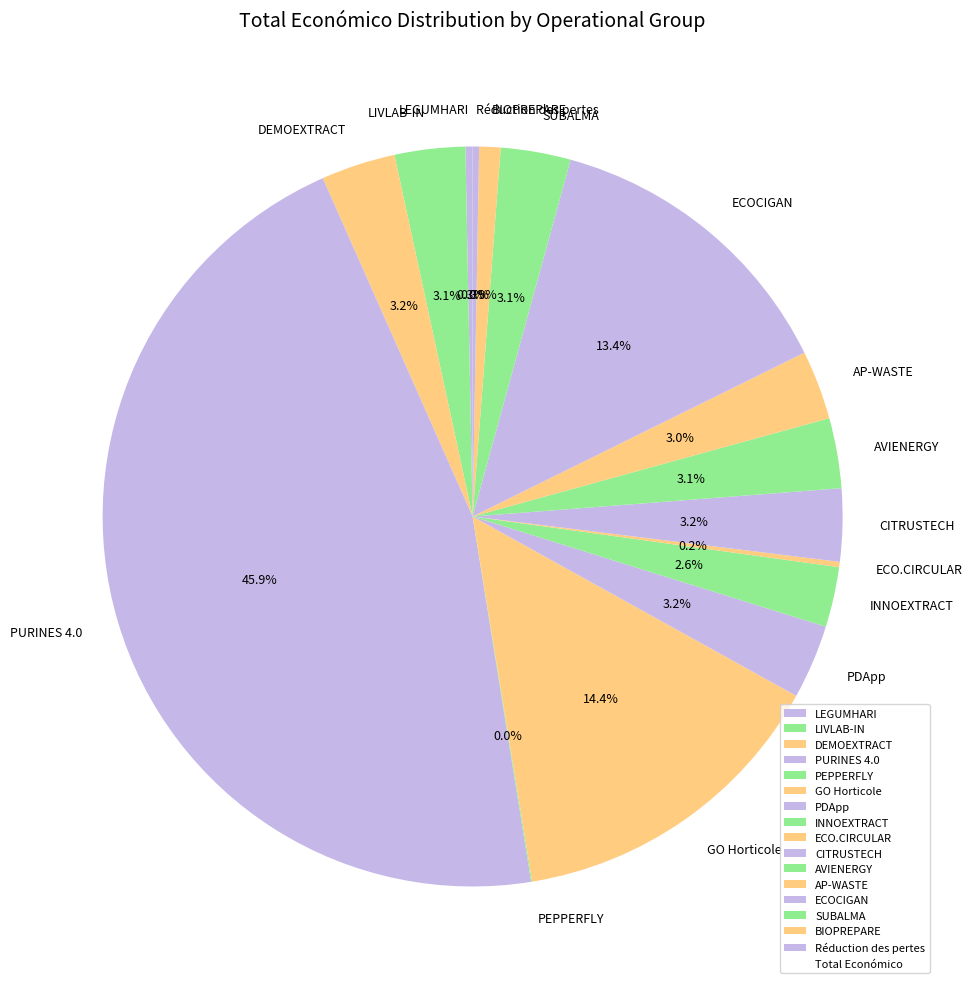

What is the largest slice in the pie chart?

PURINES 4.0